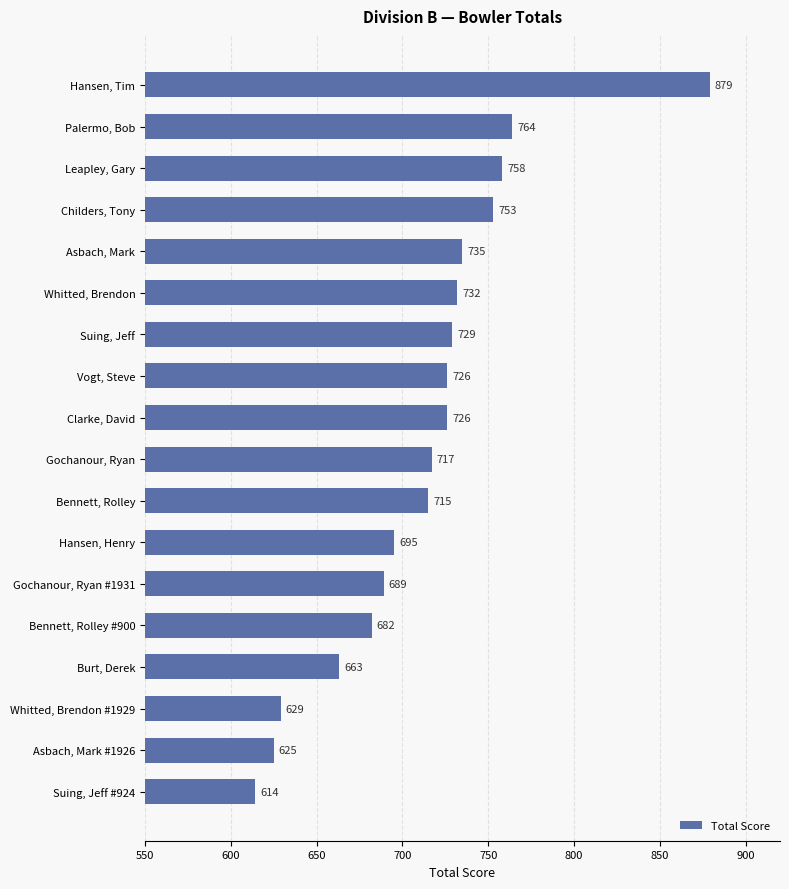

What is the change in value from Whitted, Brendon to Whitted, Brendon #1929?

-103